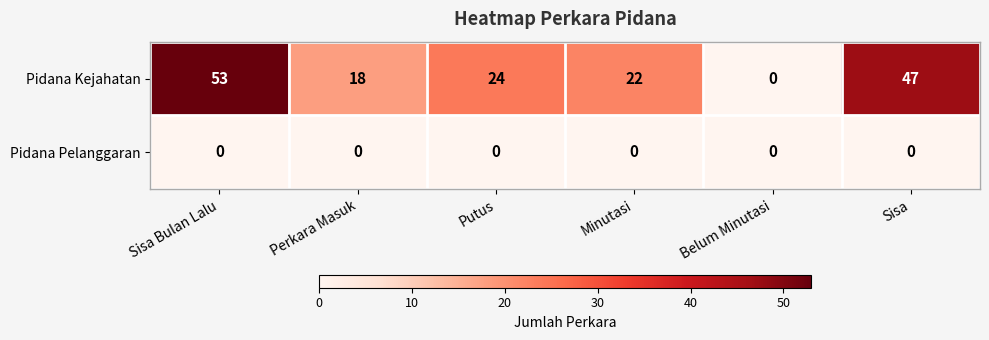

Reading left to right, what are all the values shown in this chart?

Pidana Kejahatan: 53	18	24	22	0	47
Pidana Pelanggaran: 0	0	0	0	0	0